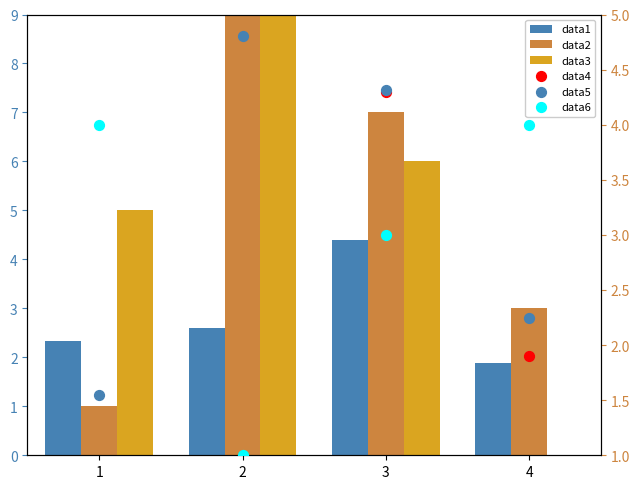

At which category is the sum across all series the highest?

2